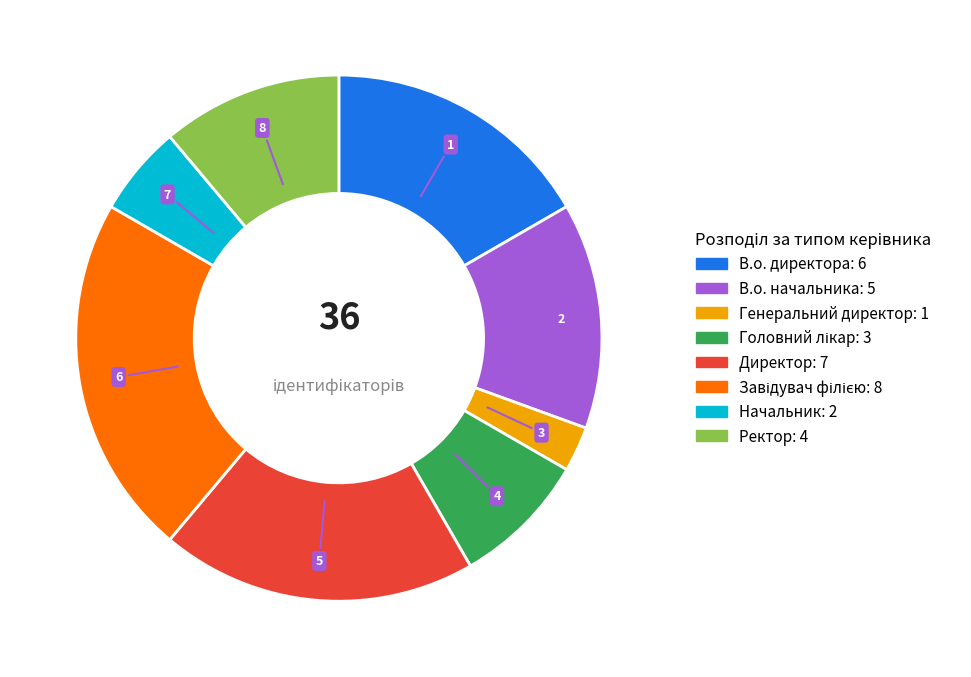

Is it true that Ректор is 20% of the pie?

False